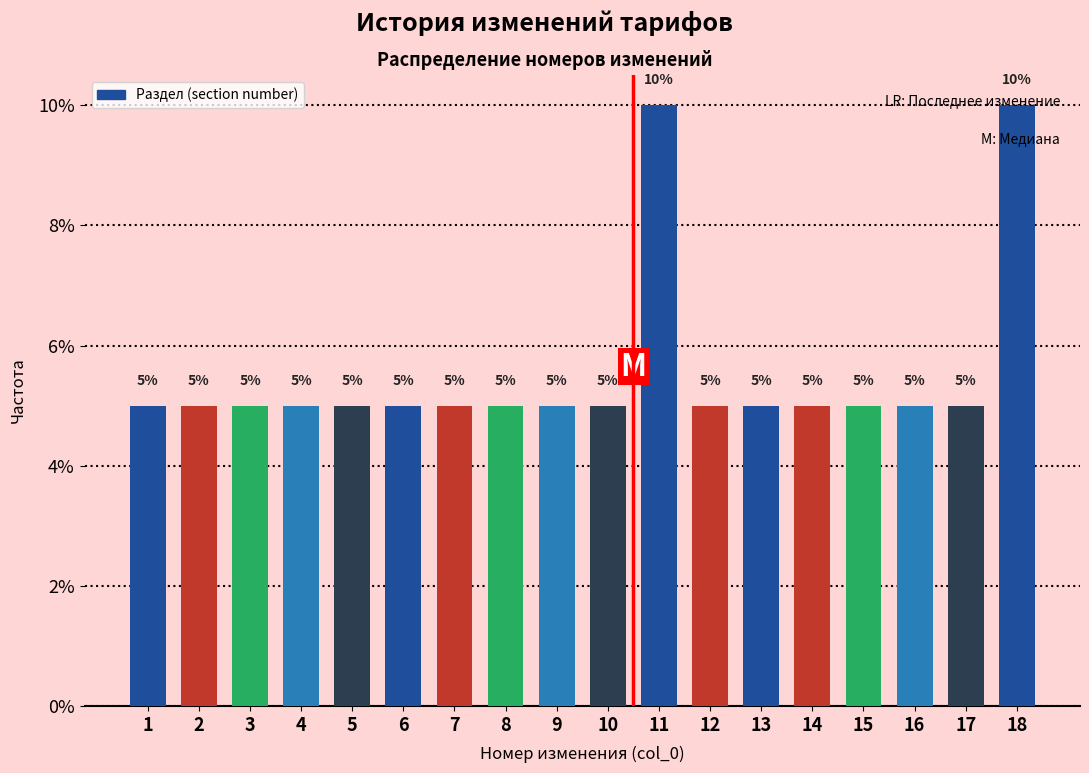

True or false: the data shows 8 at 7.

False